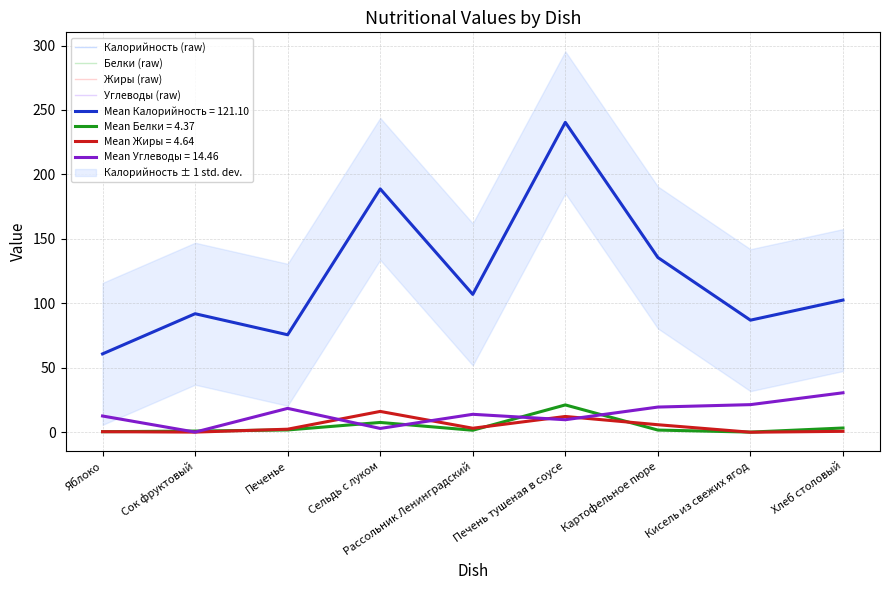

What is the difference between the second highest and minimum values in the Углеводы (raw) series?

21.3